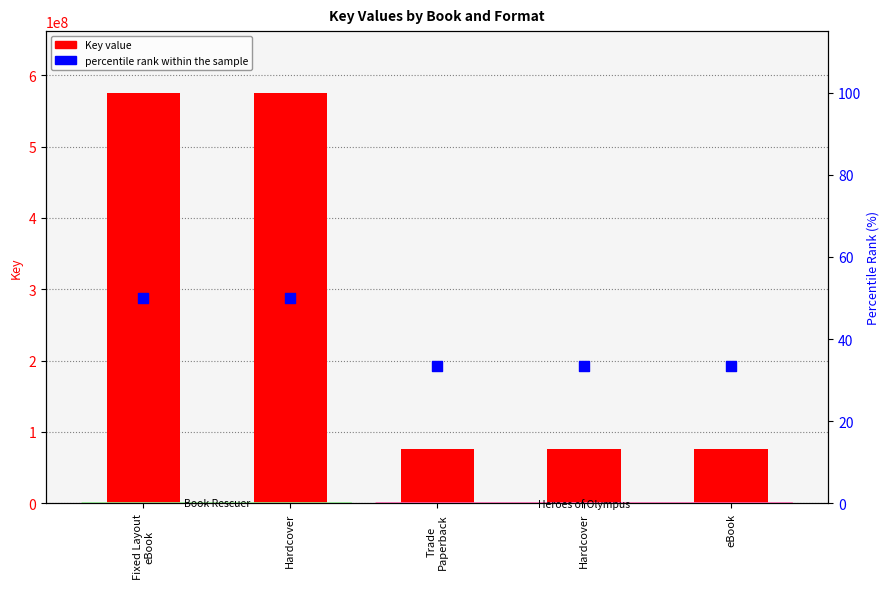

Which series has the widest spread of Y values?

Key value